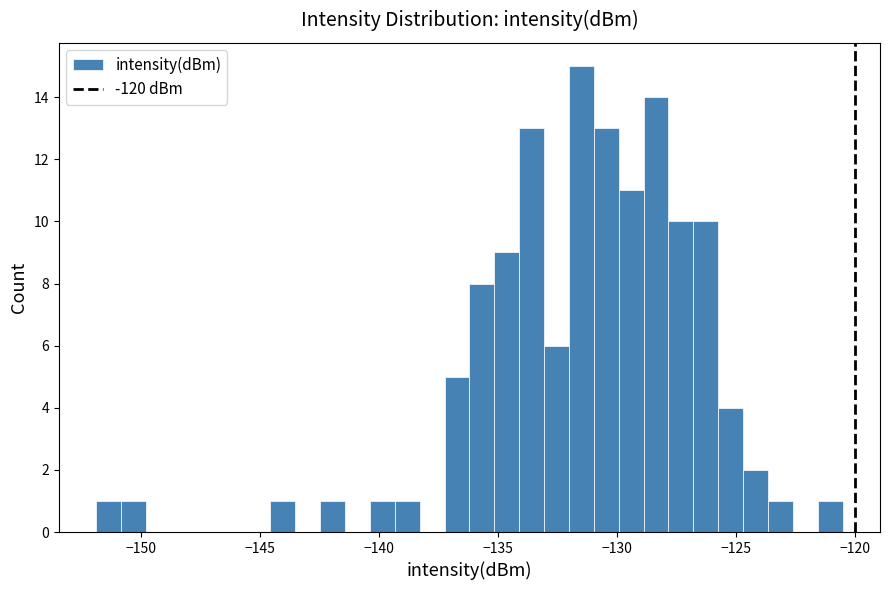

Read against the x-axis, roughly where is the centre of the tallest bar?

-131.5